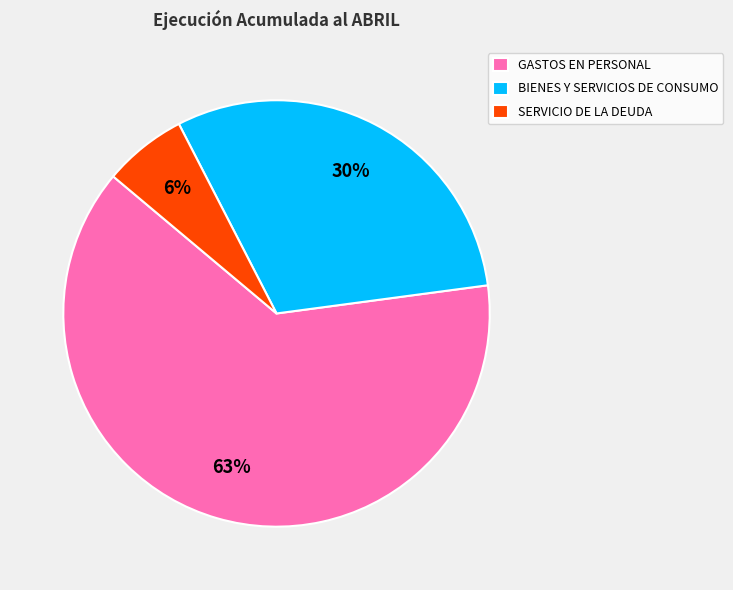

To the nearest percent, what is the average slice percentage?

33%